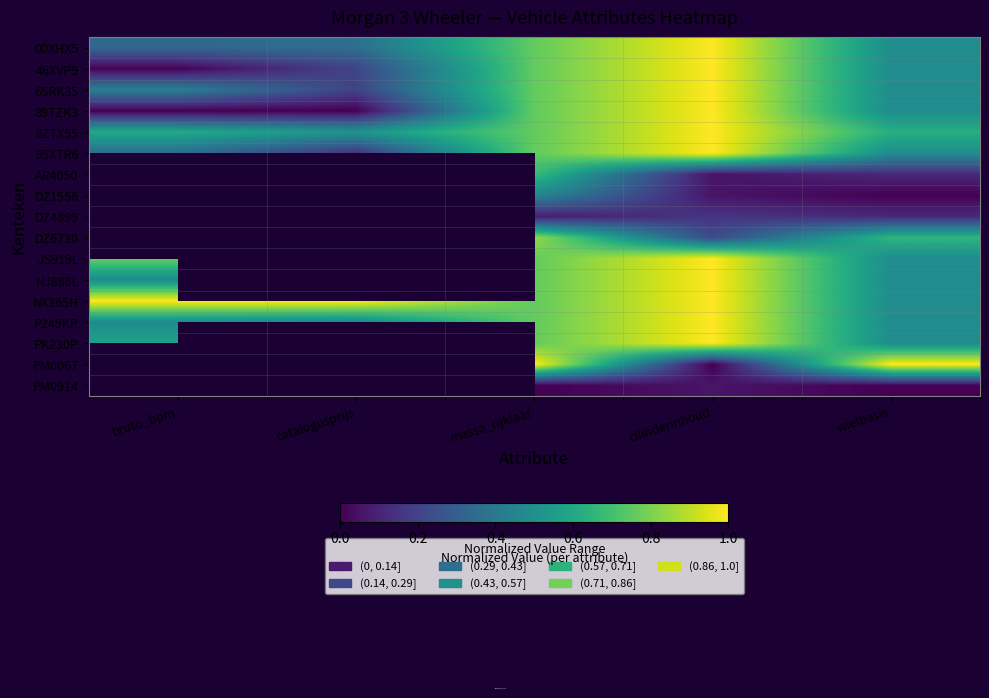

Rank the categories by 89TZK3 value from highest to lowest.

cilinderinhoud, massa_rijklaar, wielbasis, bruto_bpm, catalogusprijs